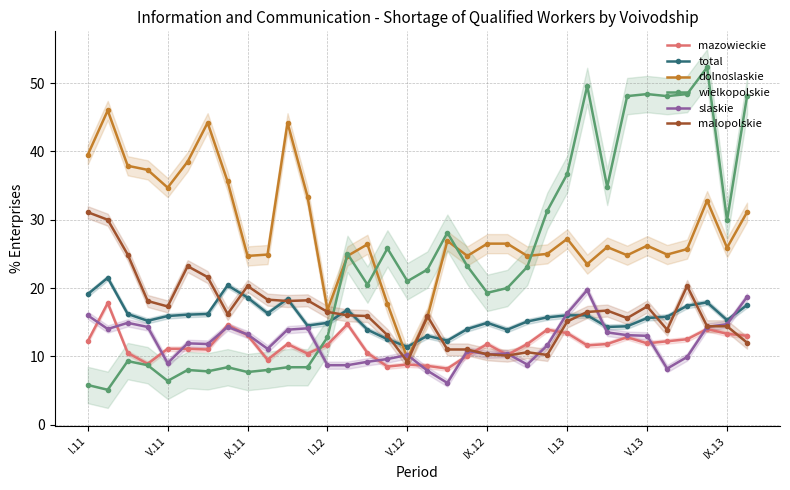

What is the total value across all series at 14?

96.4